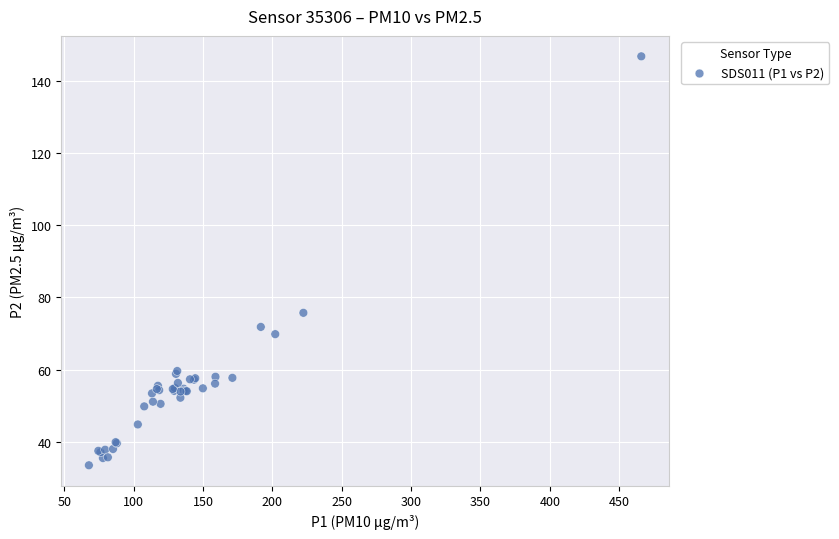

What Y value in the scatter plot is closest to 90?

75.7